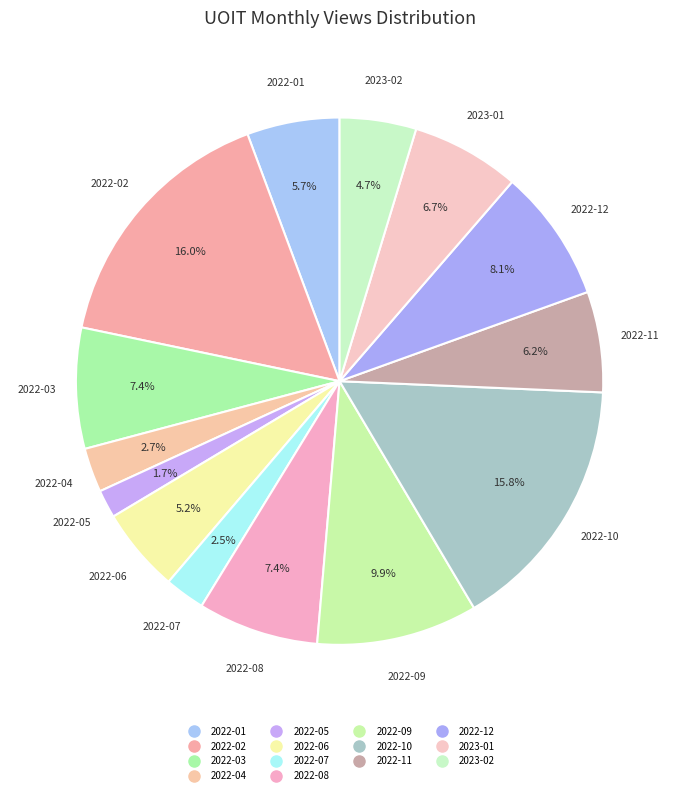

To the nearest percent, what is the combined percentage of 2022-12 and 2022-06?

13%